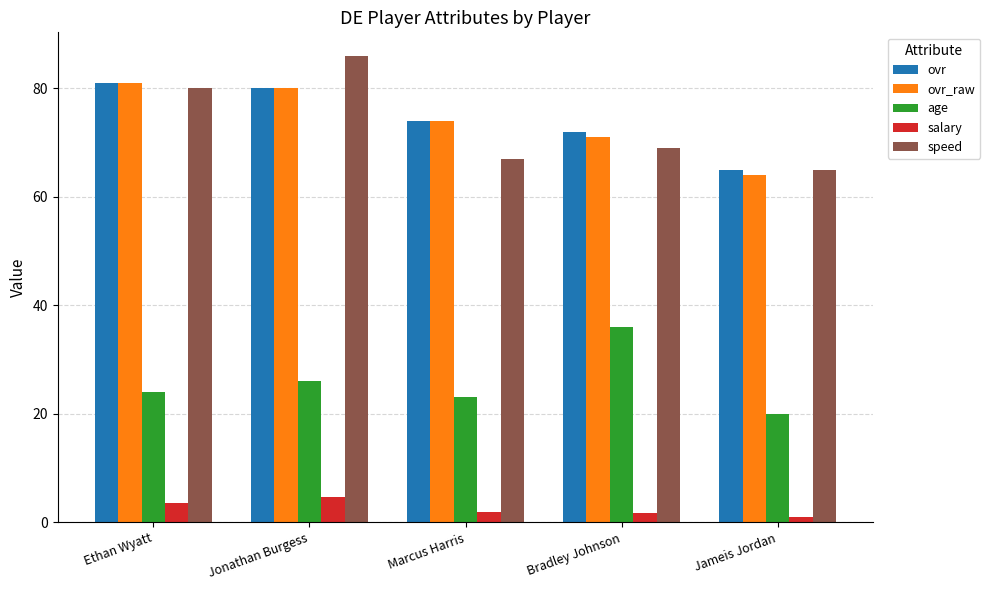

What is the difference between the highest and lowest values at Bradley Johnson?

70.3